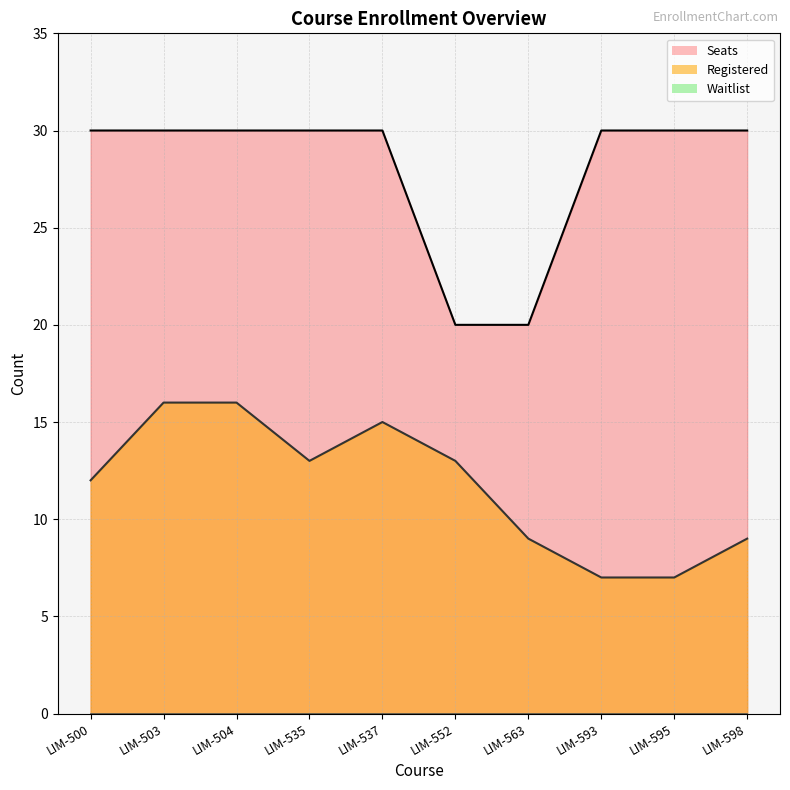

The Seats series shows 43 at LIM-503. True or false?

False